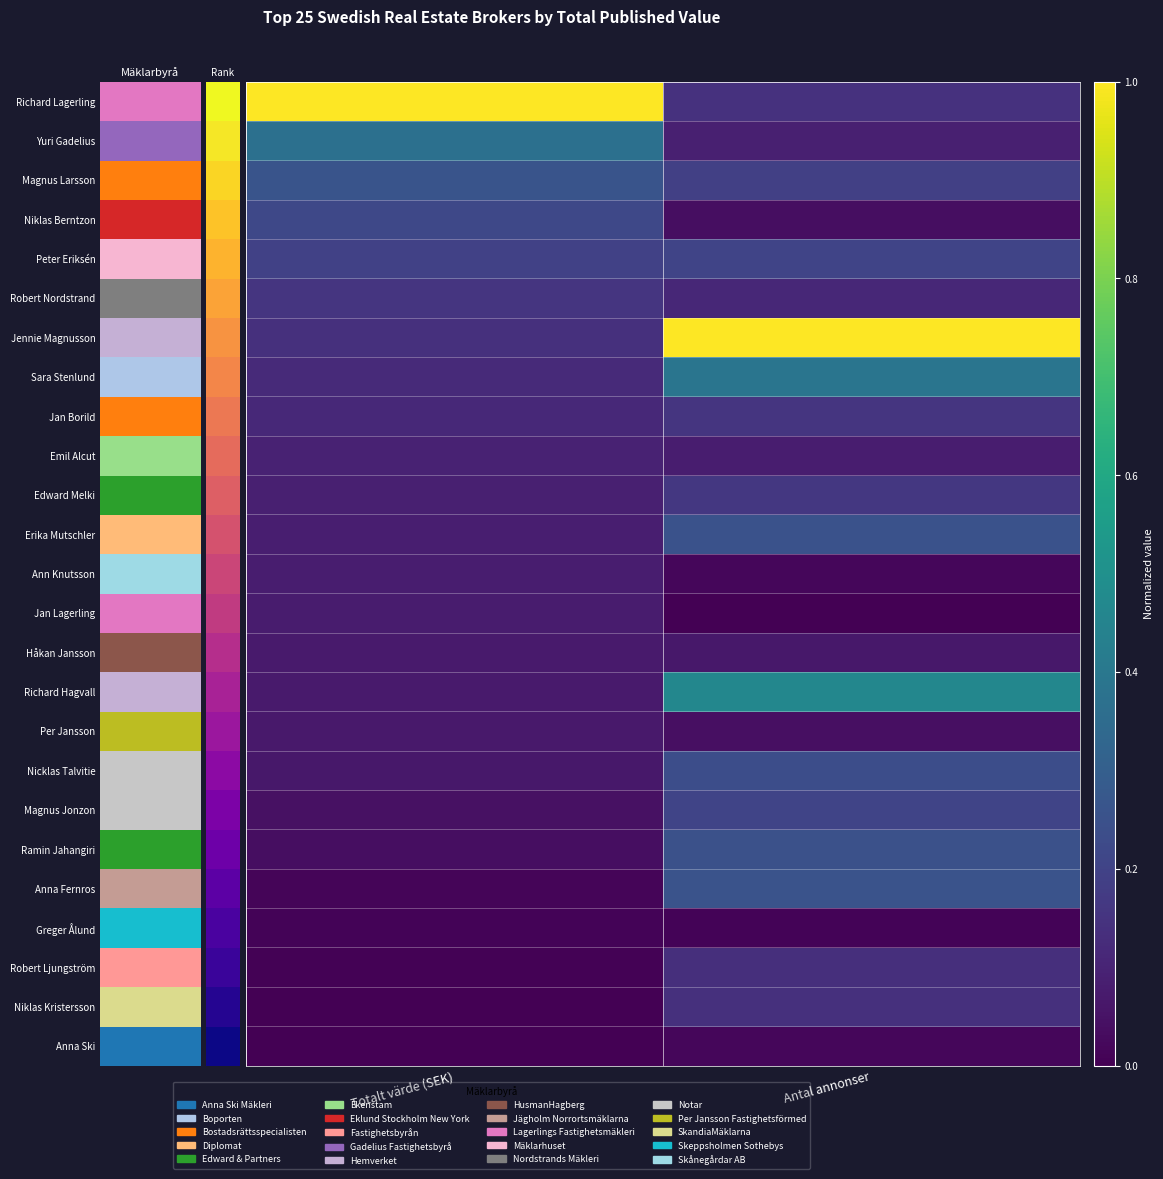

What is the difference between the highest and lowest values at Antal annonser?

1.0